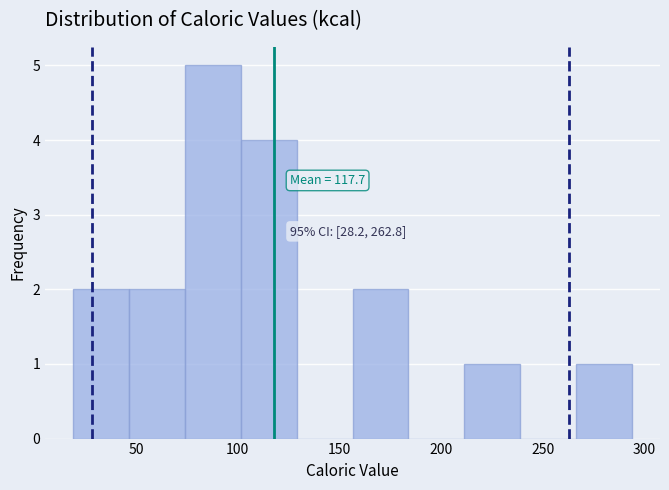

Which range on the x-axis has the tallest bar?

74.0 to 101.5